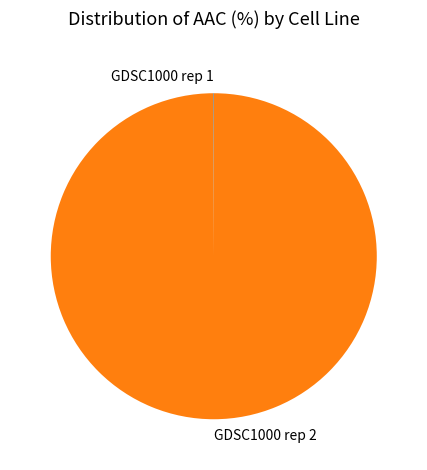

Which slice is the largest?

GDSC1000 rep 2